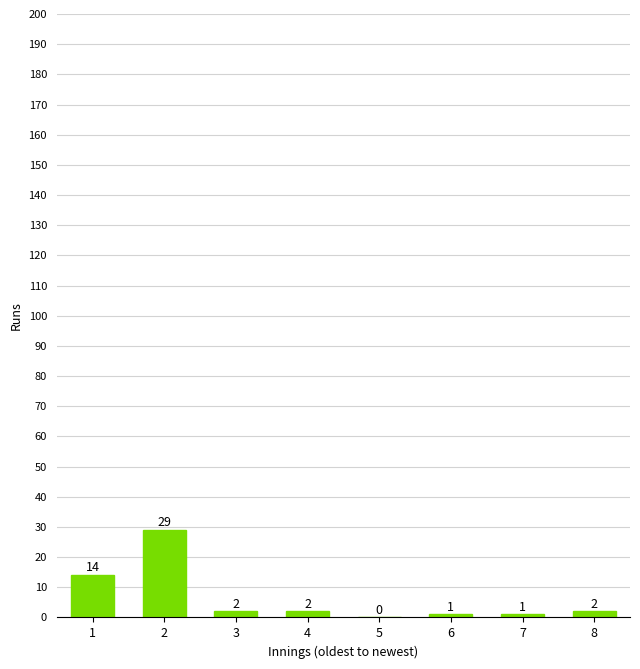

What is the greatest value displayed?

29